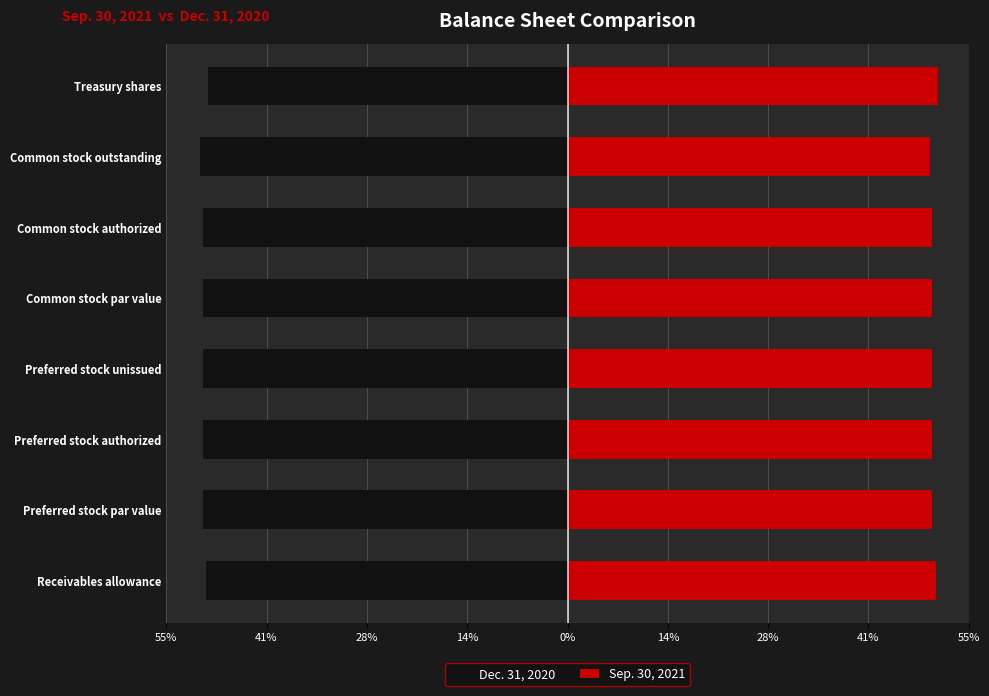

What are all the series names shown in the legend?

Dec. 31, 2020, Sep. 30, 2021